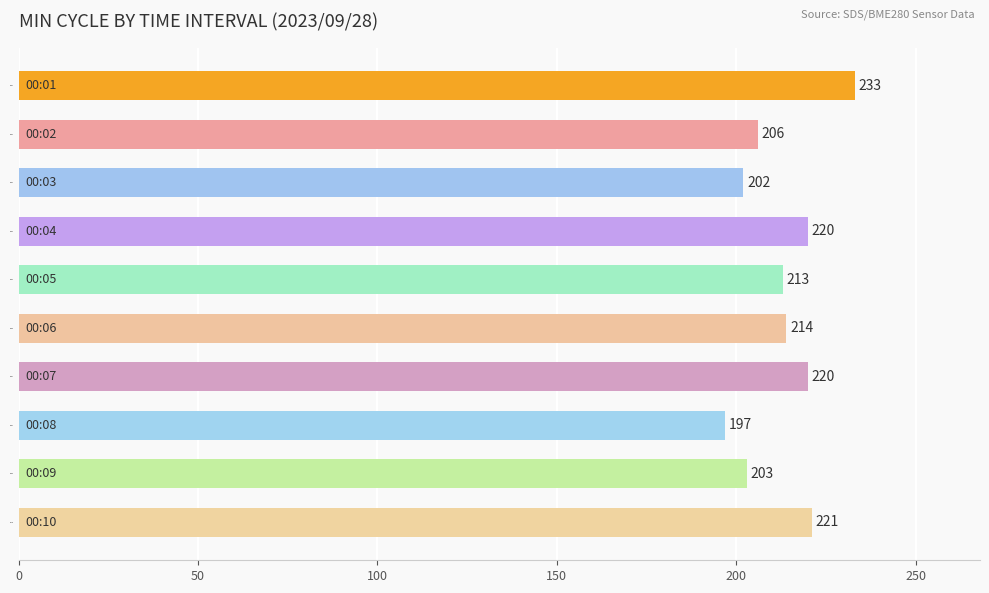

Is it true that the value at 00:03 is 202?

True